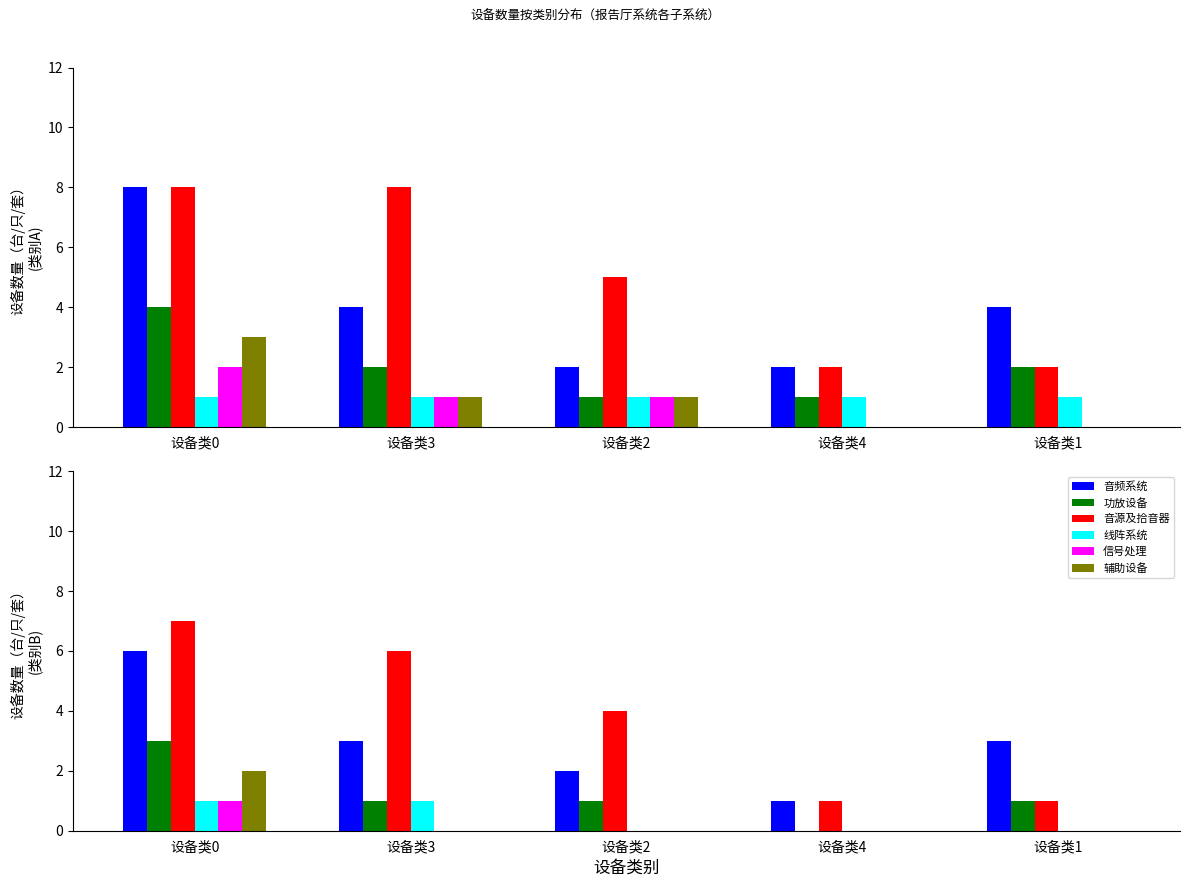

Count the number of data series in this chart.

6